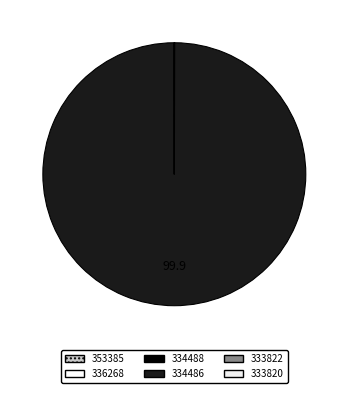

Which slice represents more than half of the pie?

334486